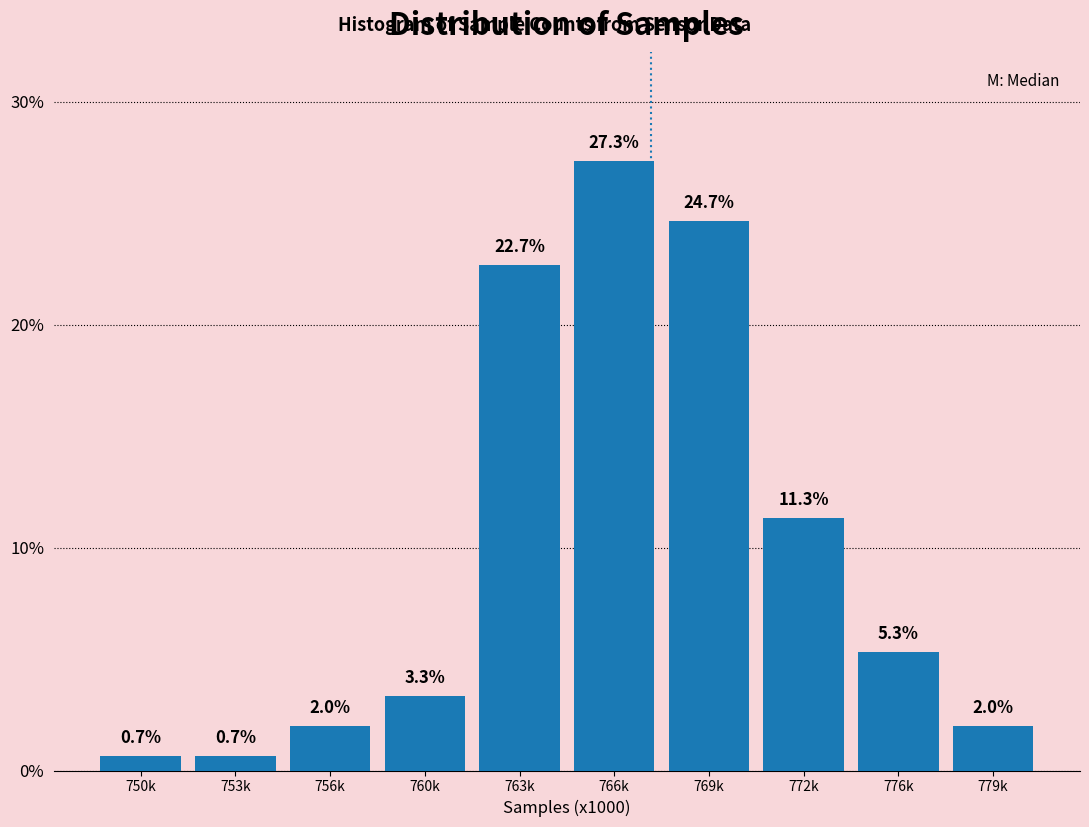

Reading left to right, transcribe all the data shown in this chart.

750k=0.7	753k=0.7	756k=2.0	760k=3.3	763k=22.7	766k=27.3	769k=24.7	772k=11.3	776k=5.3	779k=2.0